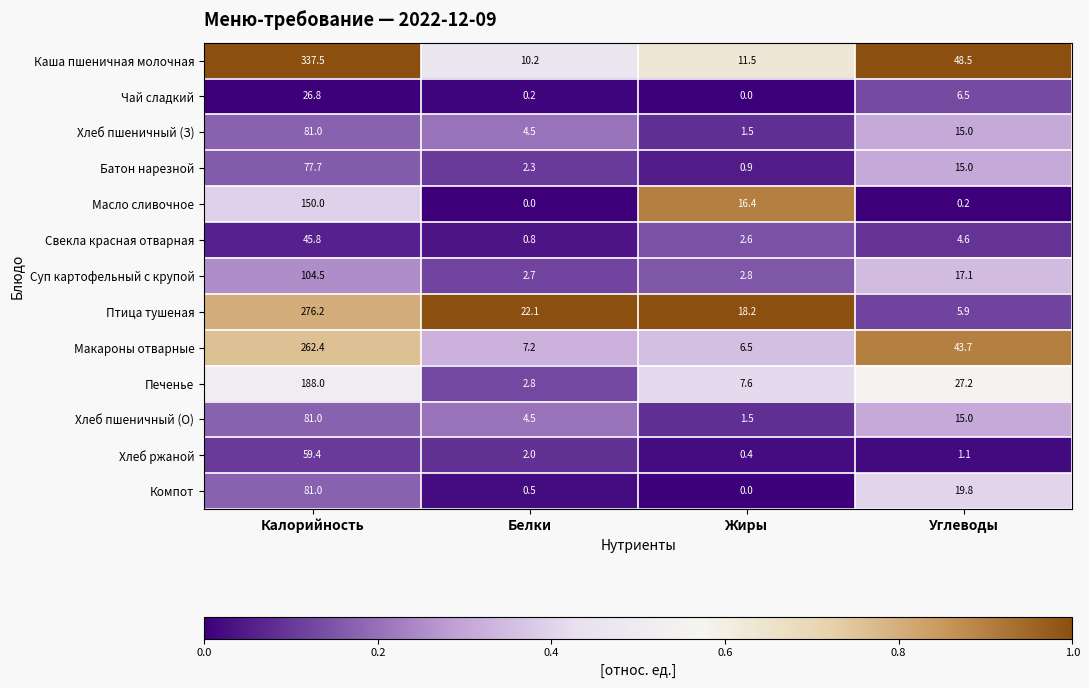

Is it true that Чай сладкий equals 10.3 at Углеводы?

False